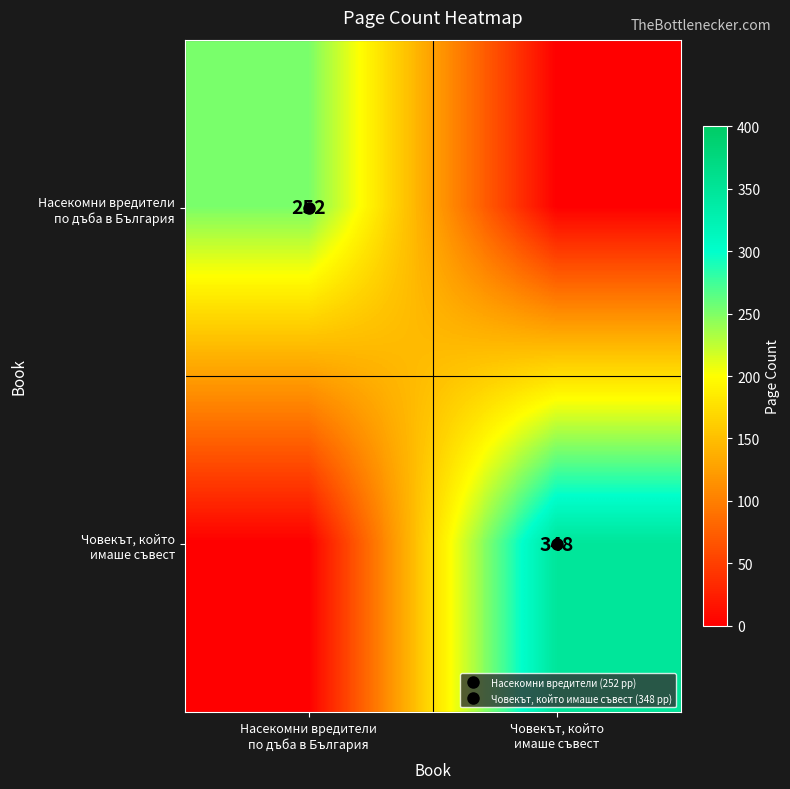

What is the greatest value displayed?

348